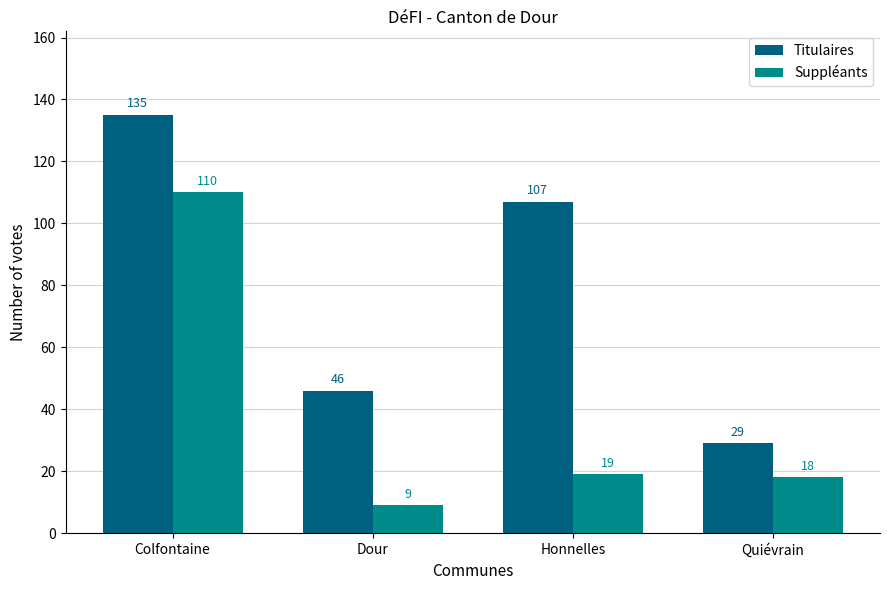

The value of Titulaires at Dour is 46. True or false?

True